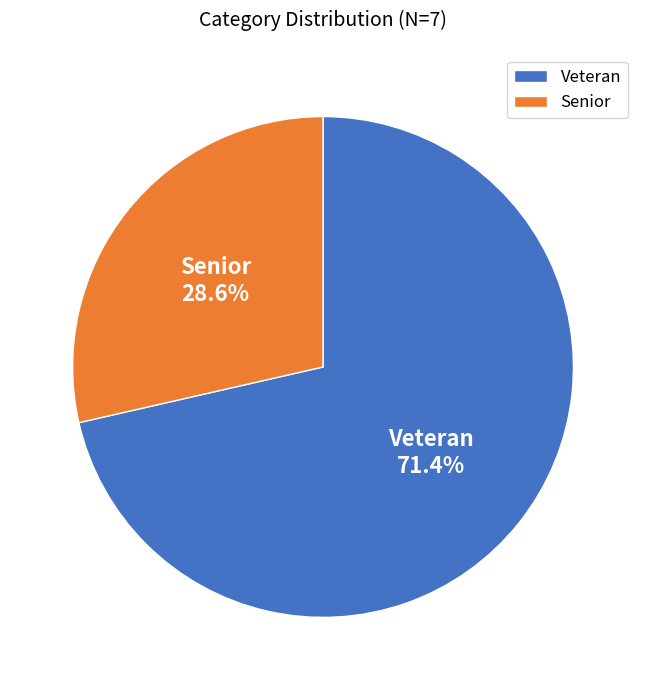

To the nearest percent, what percentage of the pie is Senior?

29%